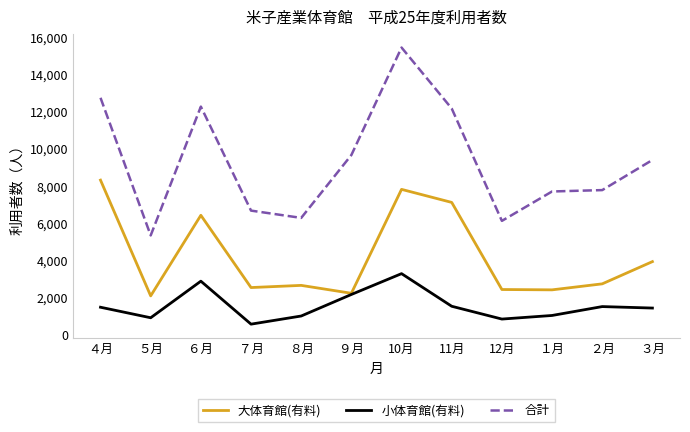

What are all the series names shown in the legend?

大体育館(有料), 小体育館(有料), 合計